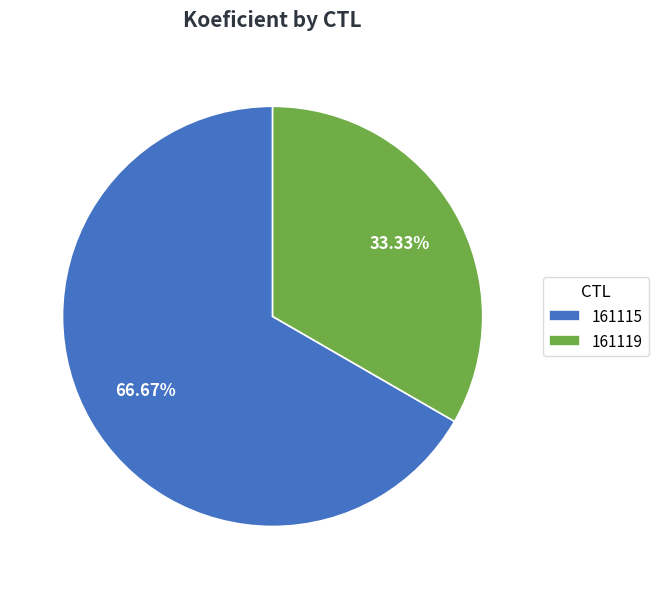

Is there a majority slice in this chart?

Yes